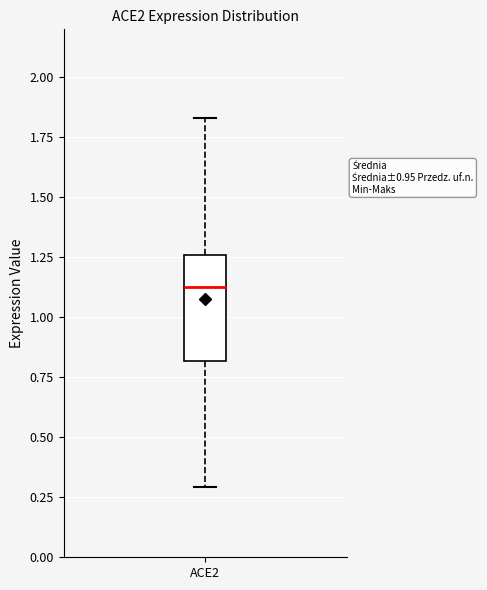

Transcribe this box plot: give where the median line is, the range the box spans, and where the two whiskers end, as read against the y-axis. The values are not printed on the chart, so give them approximately, as read against the axis.

median 1.15, box 0.80 to 1.25, whiskers 0.30 to 1.85